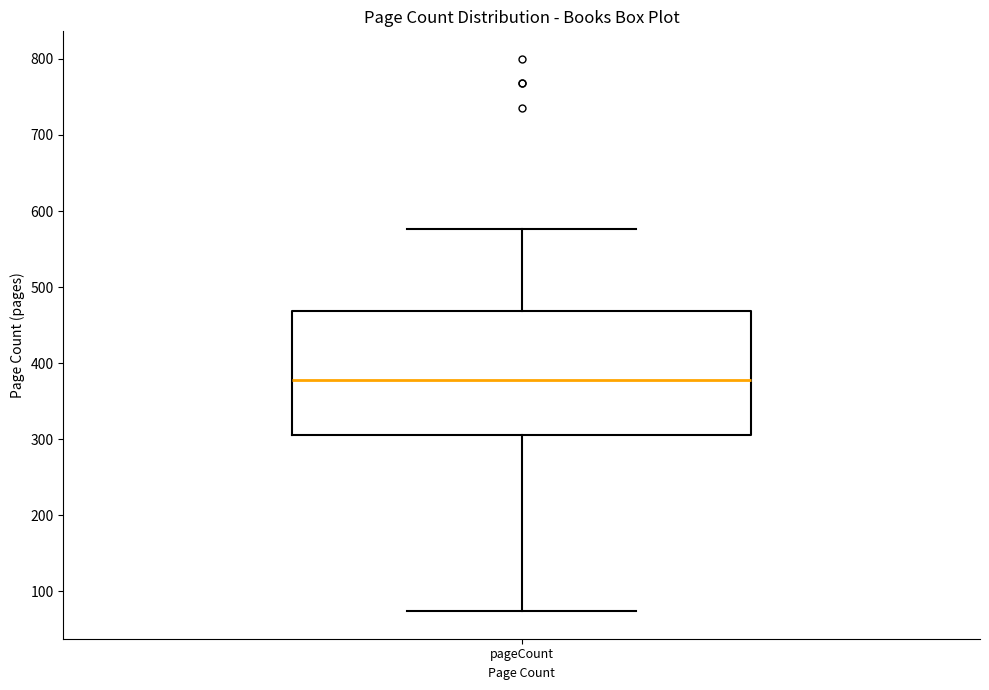

Transcribe this box plot: give where the median line is, the range the box spans, and where the two whiskers end, as read against the y-axis. The values are not printed on the chart, so give them approximately, as read against the axis.

median 380, box 310 to 470, whiskers 70 to 580